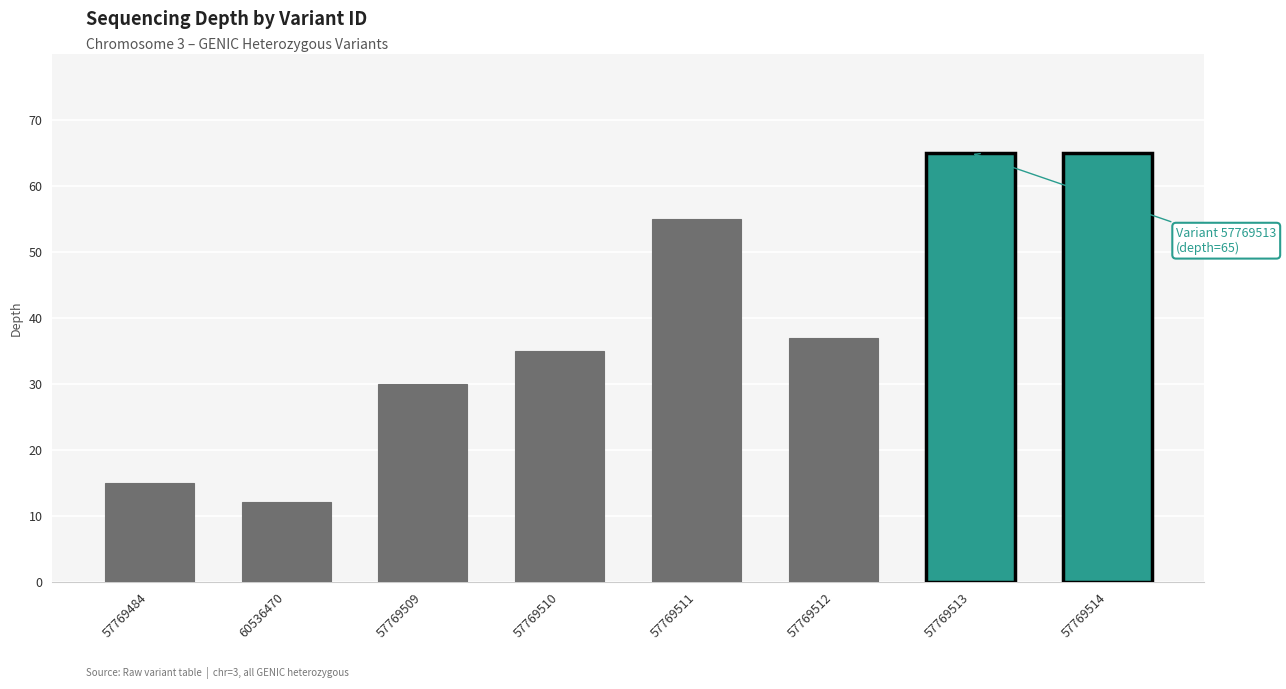

What is the difference between the values at 57769511 and 57769510?

20